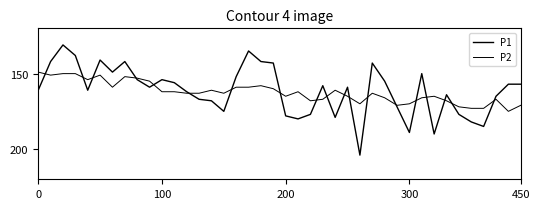

Is this an area chart (filled region under the line)?

No